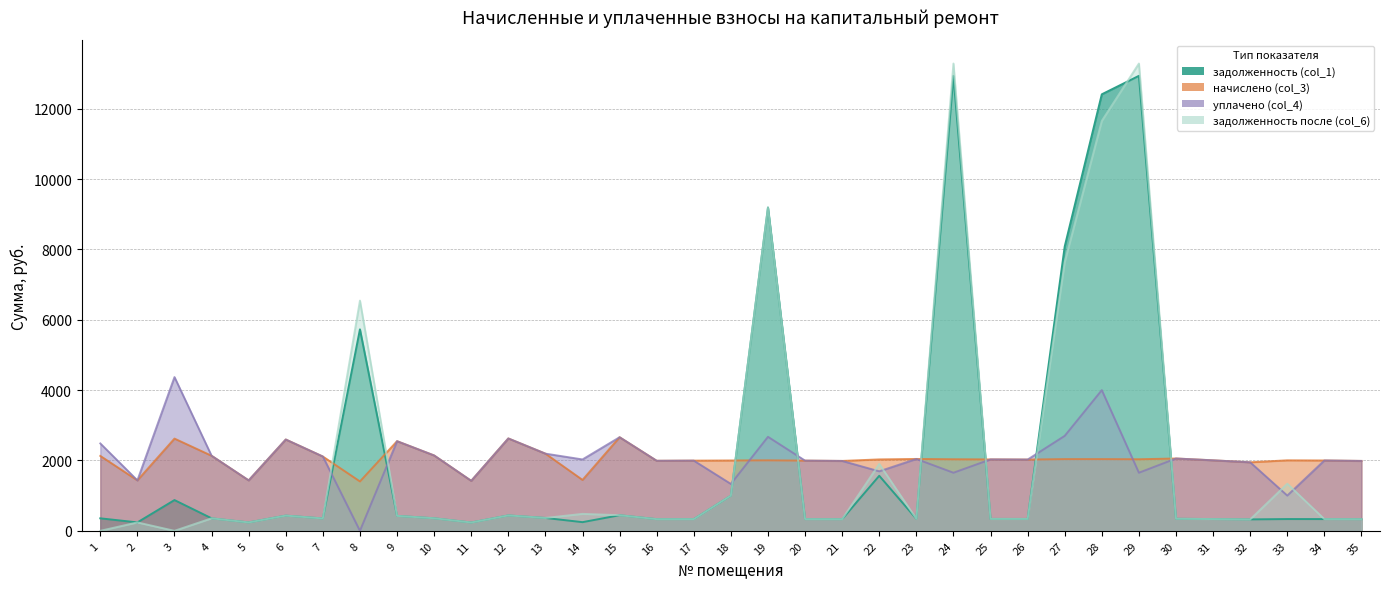

What is the difference between the highest and lowest values at 35?

1656.0